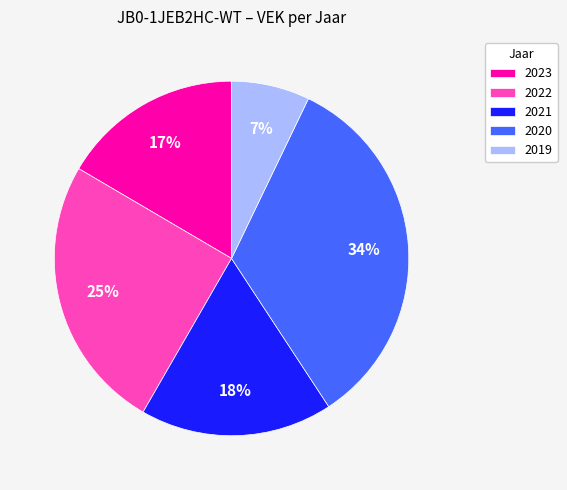

What is the largest slice in the pie chart?

2020